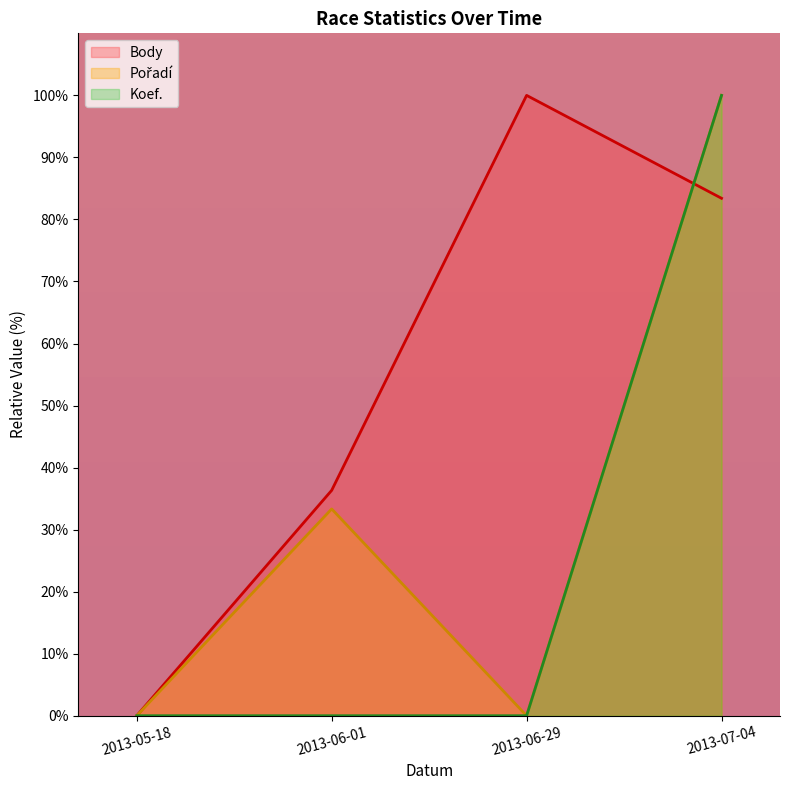

After their last crossing, which series has the higher values: Body or Koef.?

Koef.